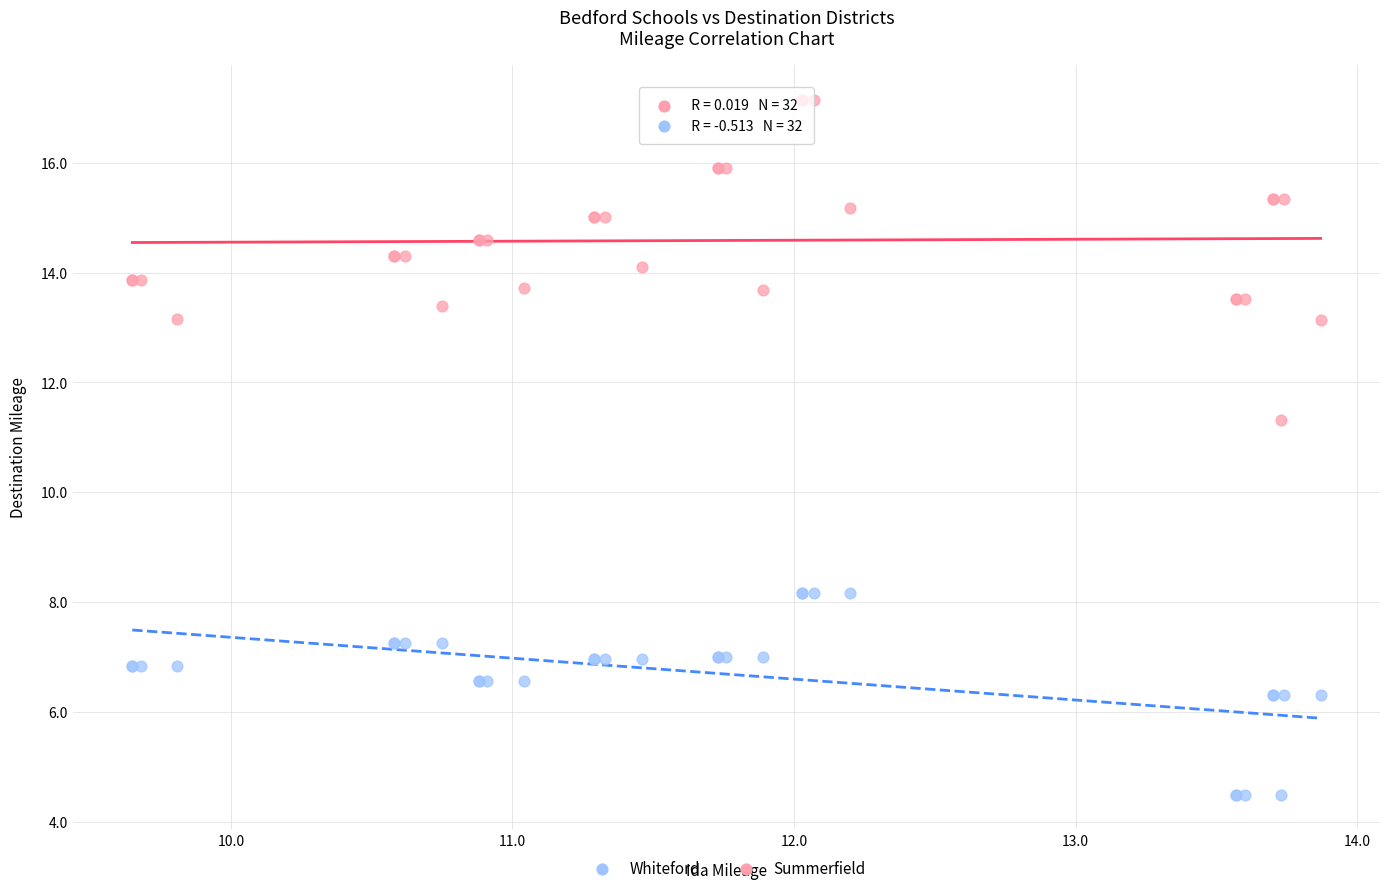

Across all series, what Y value is closest to 10?

11.3